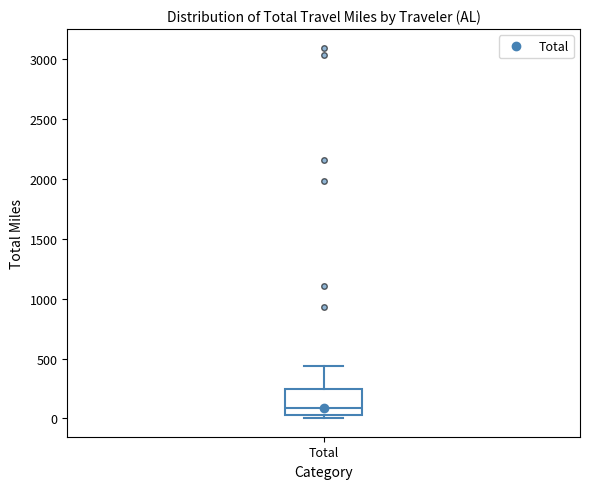

Where is the lower edge of the box for Total on the y-axis? The values are not printed on the chart, so give them approximately, as read against the axis.

50